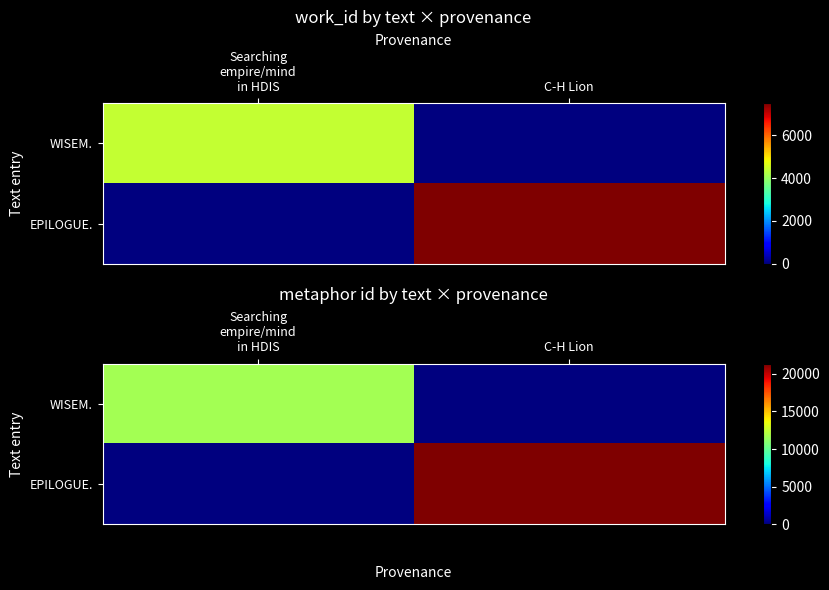

What is the difference between the maximum and minimum values in the WISEM. series?

11651